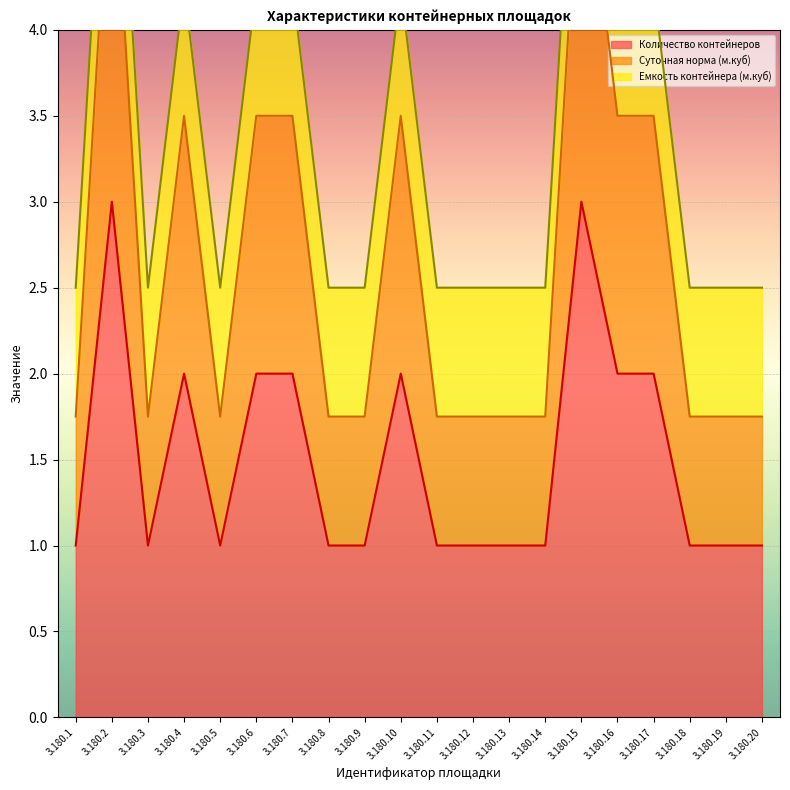

True or false: Количество контейнеров has a value of 1 at 3.180.2.

False